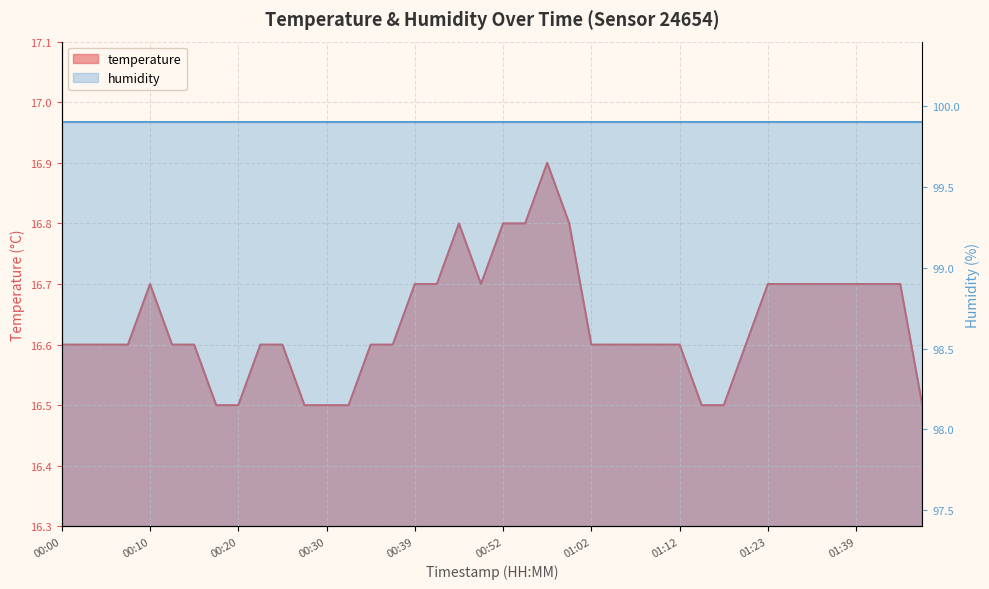

How many points are lower than both their immediate neighbors (excluding endpoints)?

1